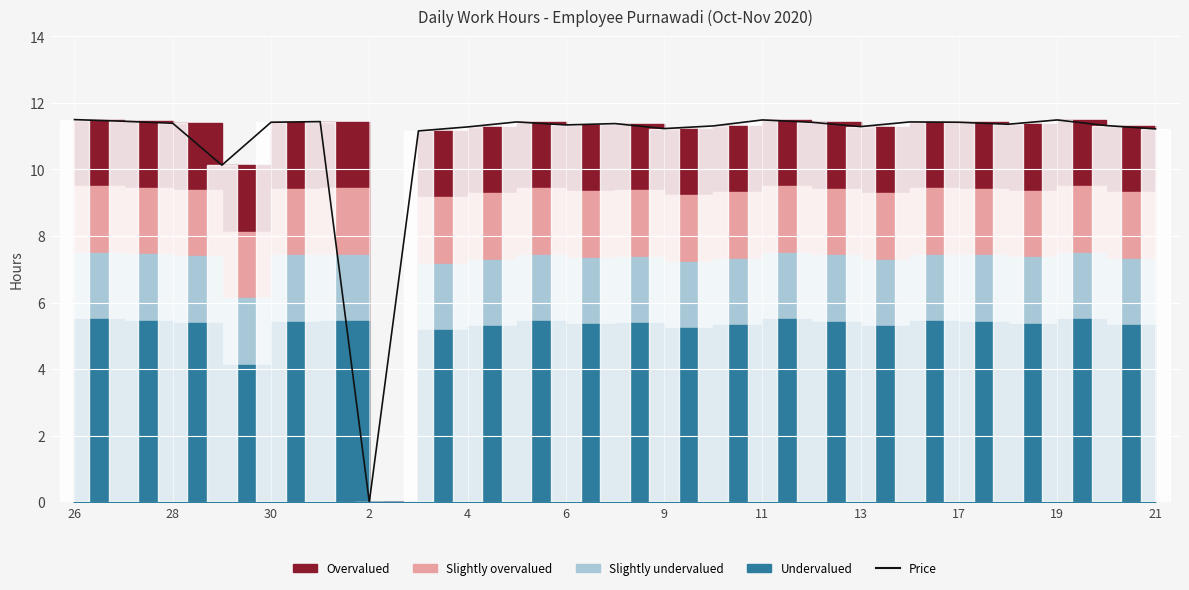

What value does the Price (bar) series have at 9?

11.2